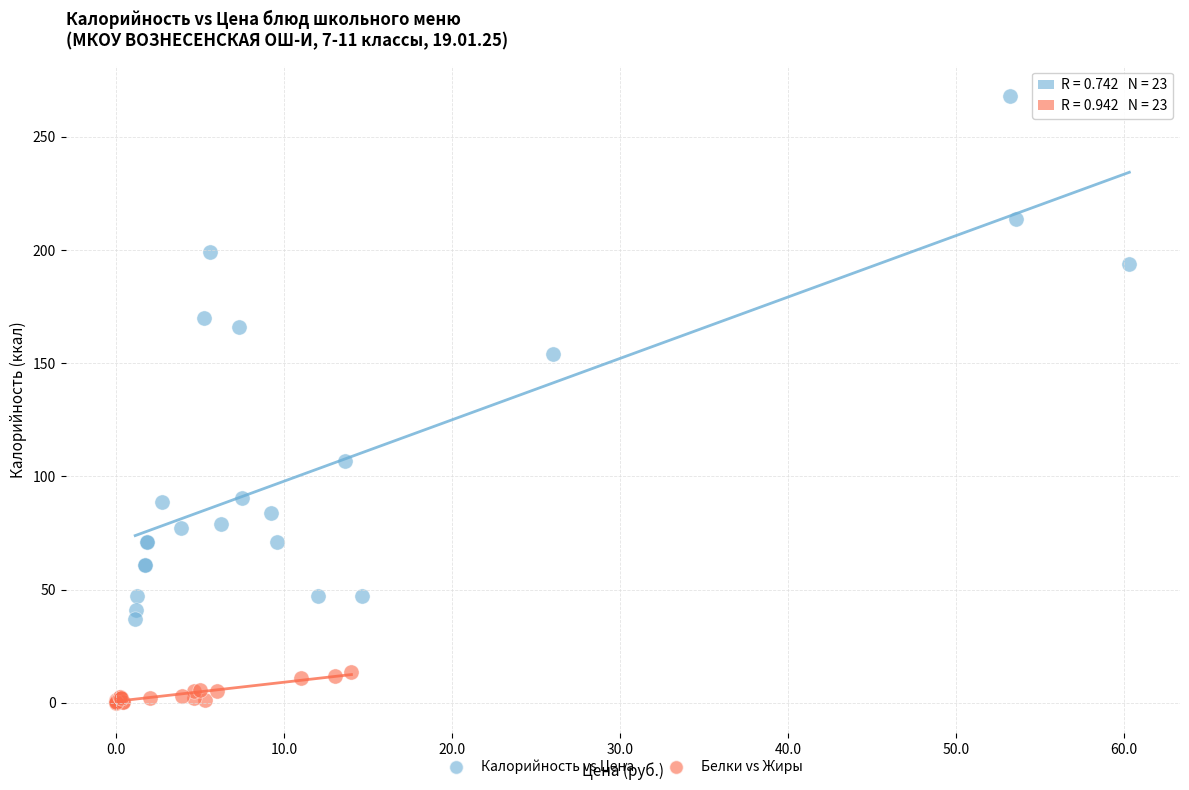

Which series contains the lowest Y value?

Белки vs Жиры